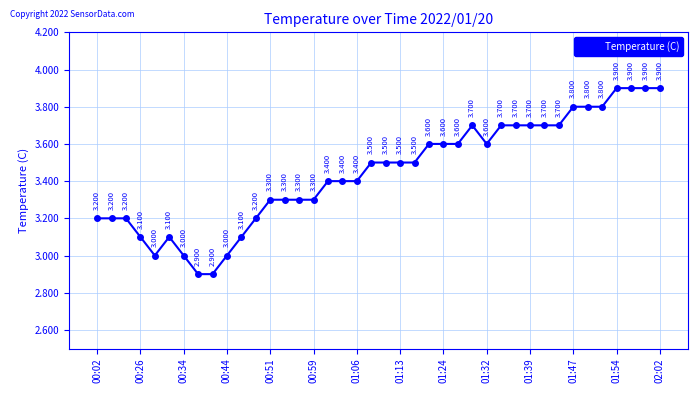

How many values are below 3?

2